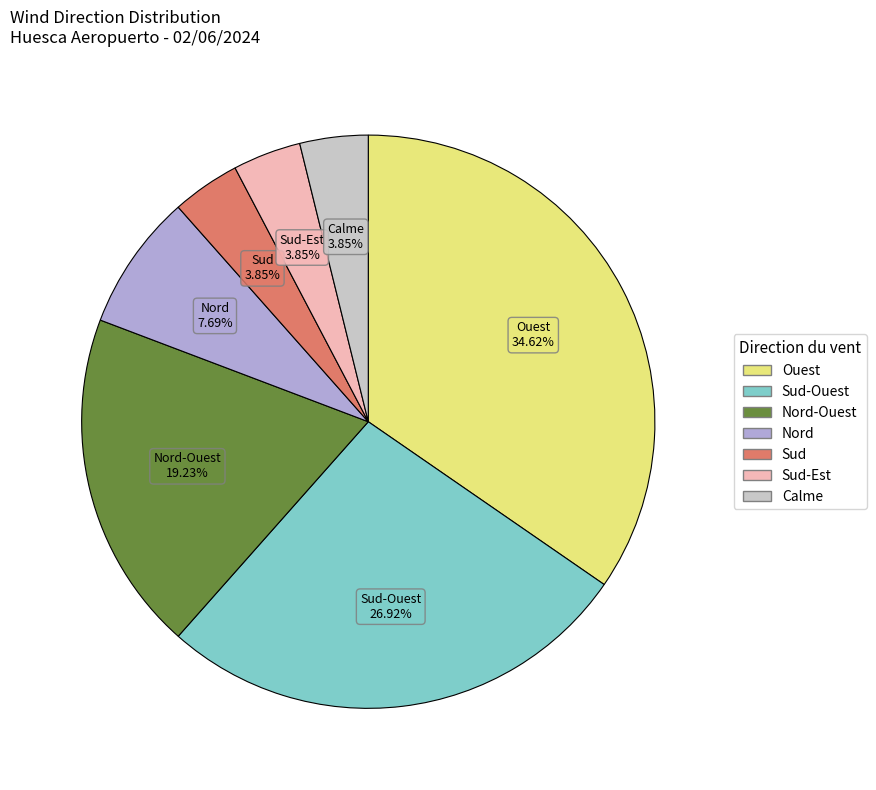

Is there any slice that represents more than half of the pie?

No